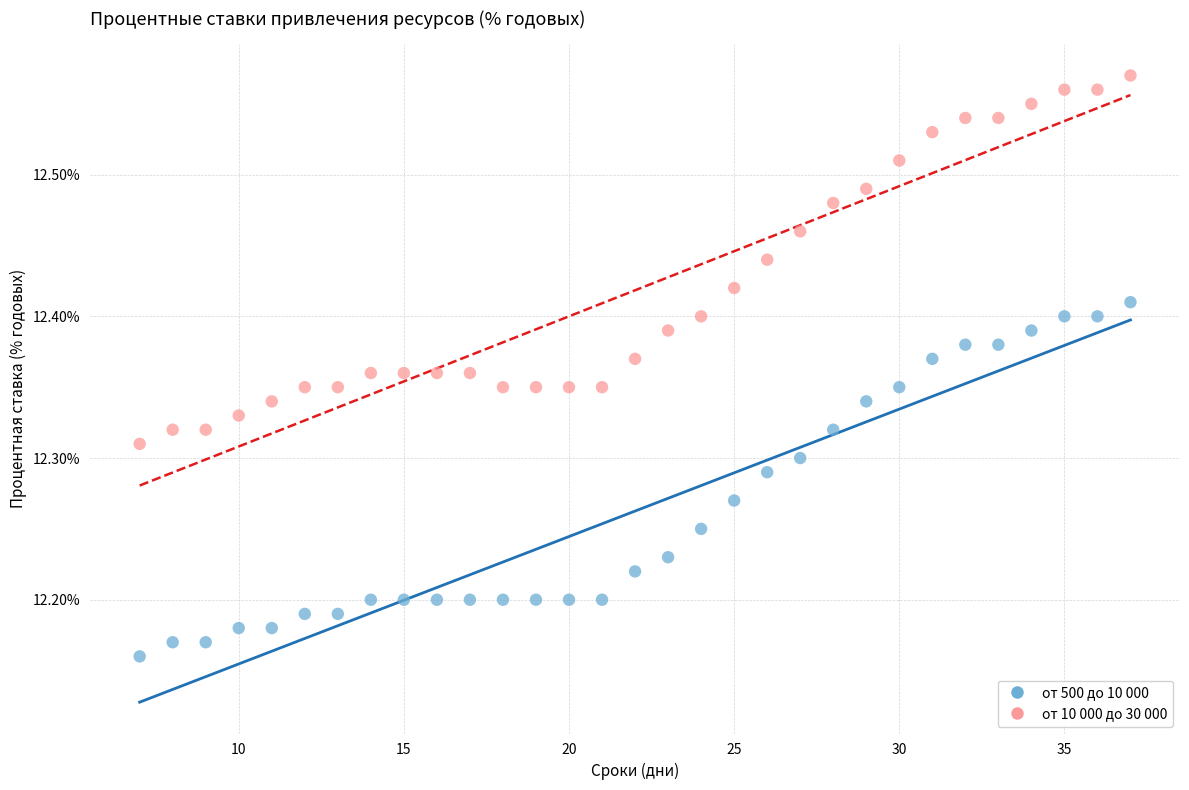

Across all data points, what is the range of X values (max minus min)?

30.0